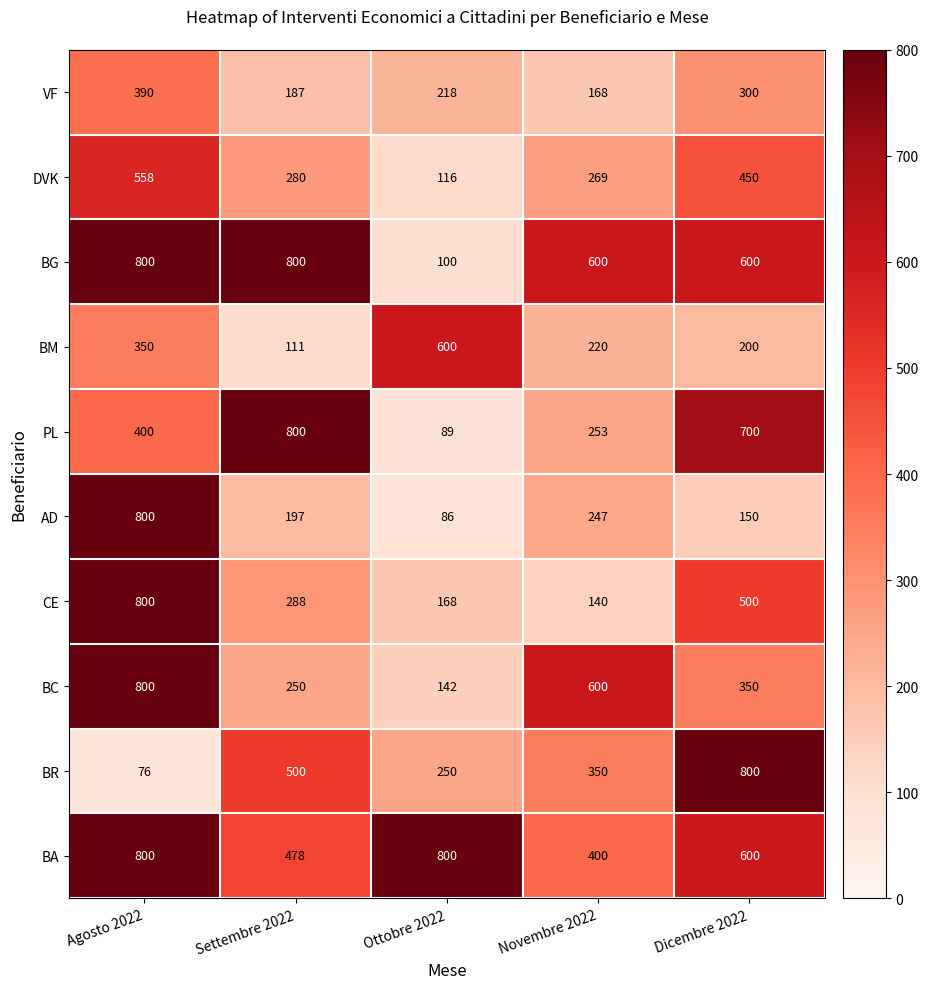

Which series changed the most between Ottobre 2022 and Dicembre 2022?

PL